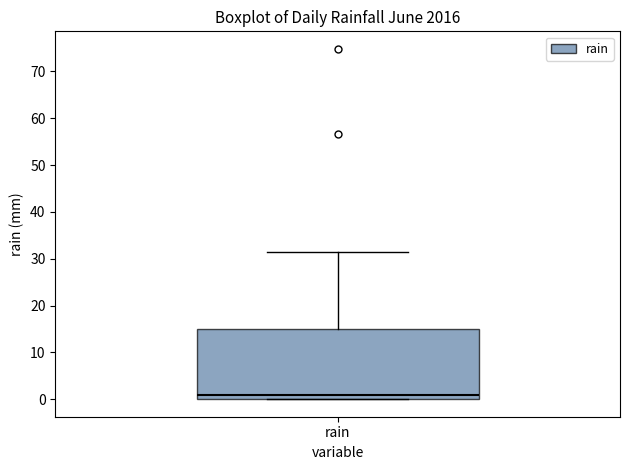

Read this box plot against the y-axis: the position of the median line, the range covered by the box, and the ends of both whiskers. The values are not printed on the chart, so give them approximately, as read against the axis.

median 1, box 0 to 15, whiskers 0 to 31